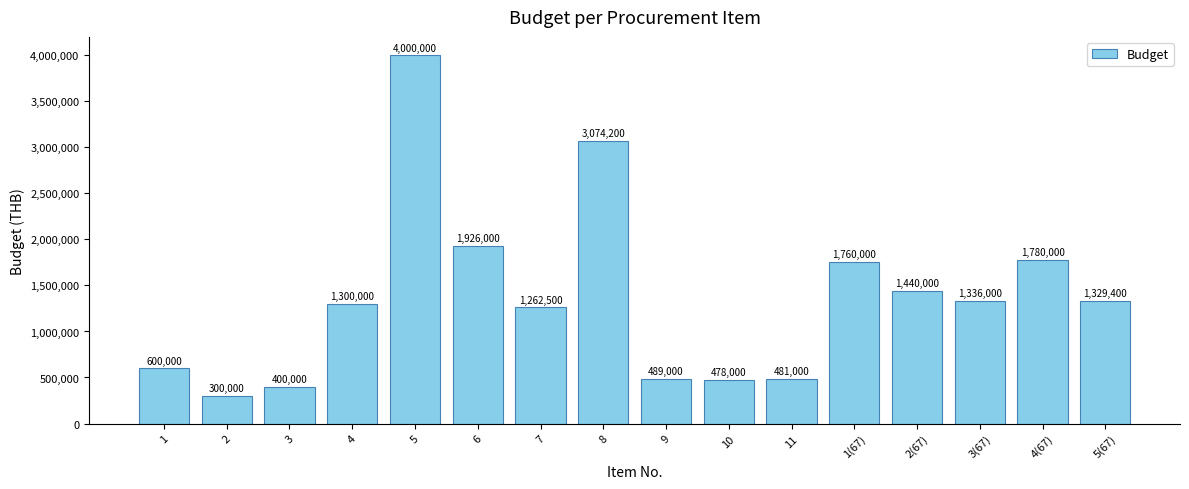

List the labels in order of value, smallest first.

2, 3, 10, 11, 9, 1, 7, 4, 5(67), 3(67), 2(67), 1(67), 4(67), 6, 8, 5